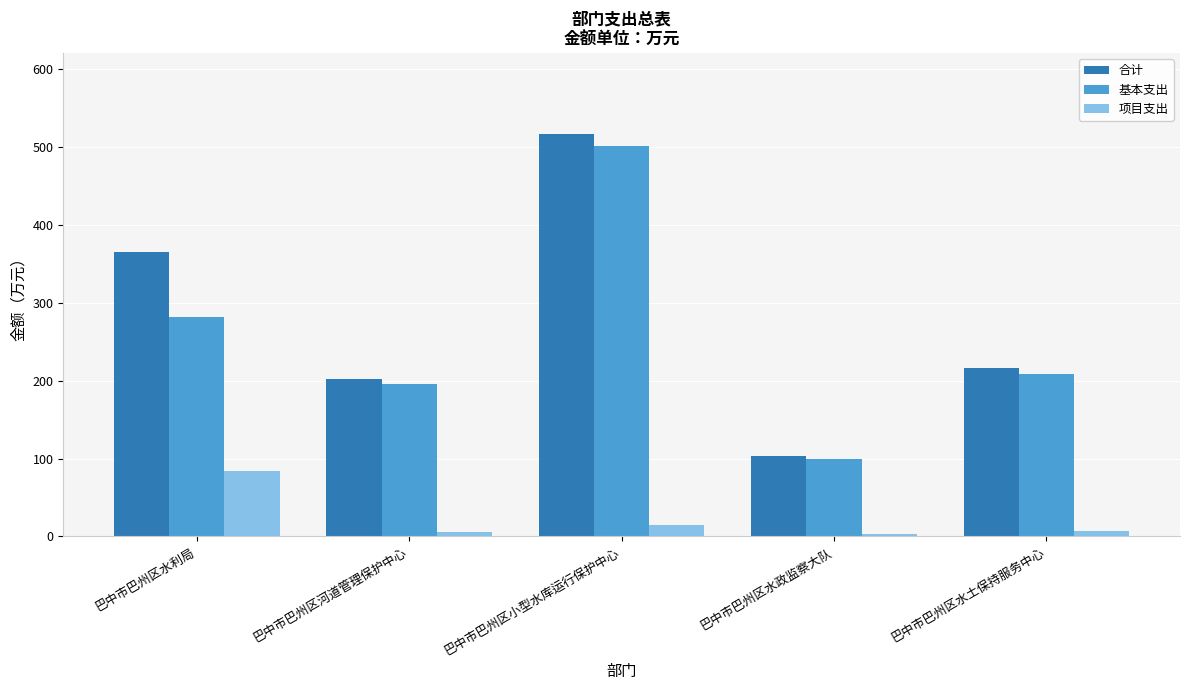

Between 巴中市巴州区水利局 and 巴中市巴州区水政监察大队, which series saw the biggest shift?

合计